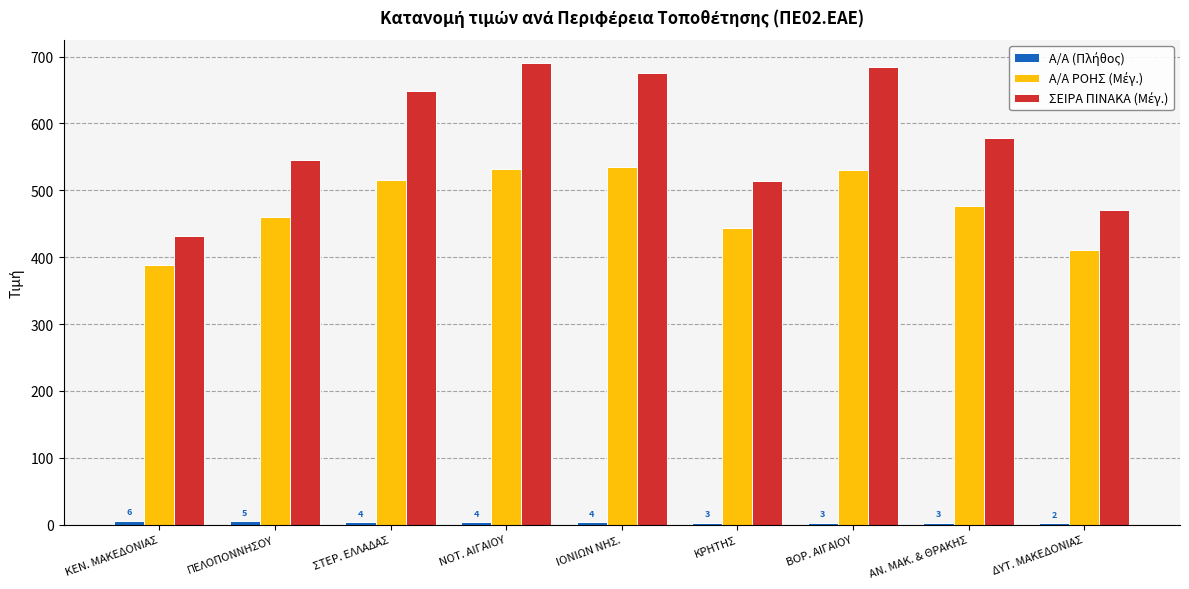

What is the greatest value displayed?

690